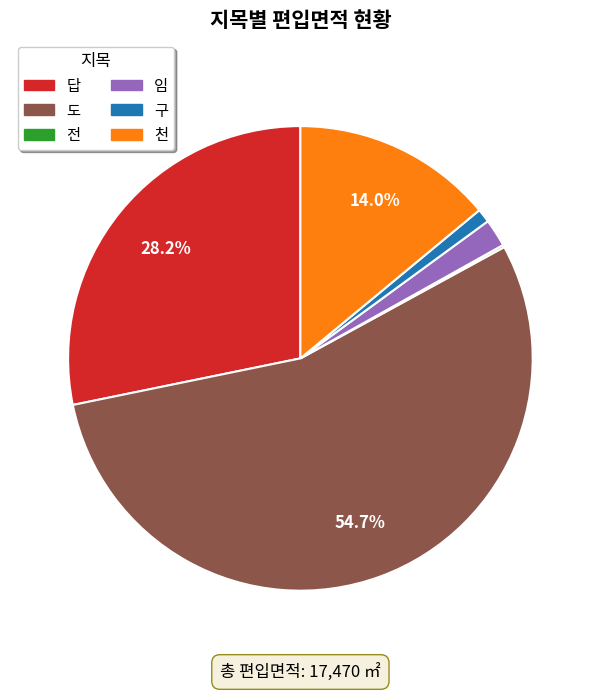

Which has a higher value, 구 or 임?

임